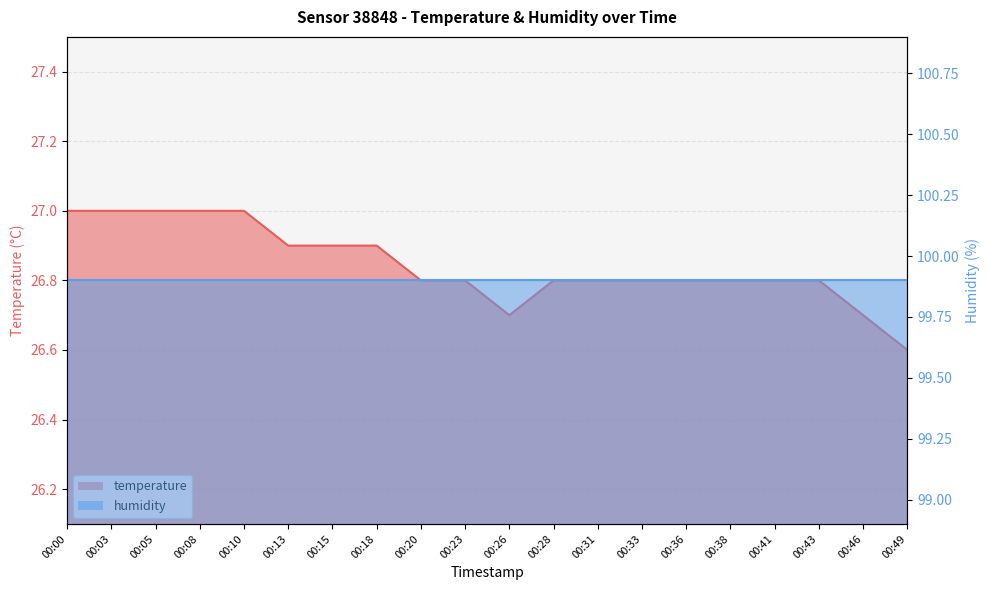

Rank the categories by value from lowest to highest.

00:49, 00:26, 00:46, 00:20, 00:23, 00:28, 00:31, 00:33, 00:36, 00:38, 00:41, 00:43, 00:13, 00:15, 00:18, 00:00, 00:03, 00:05, 00:08, 00:10